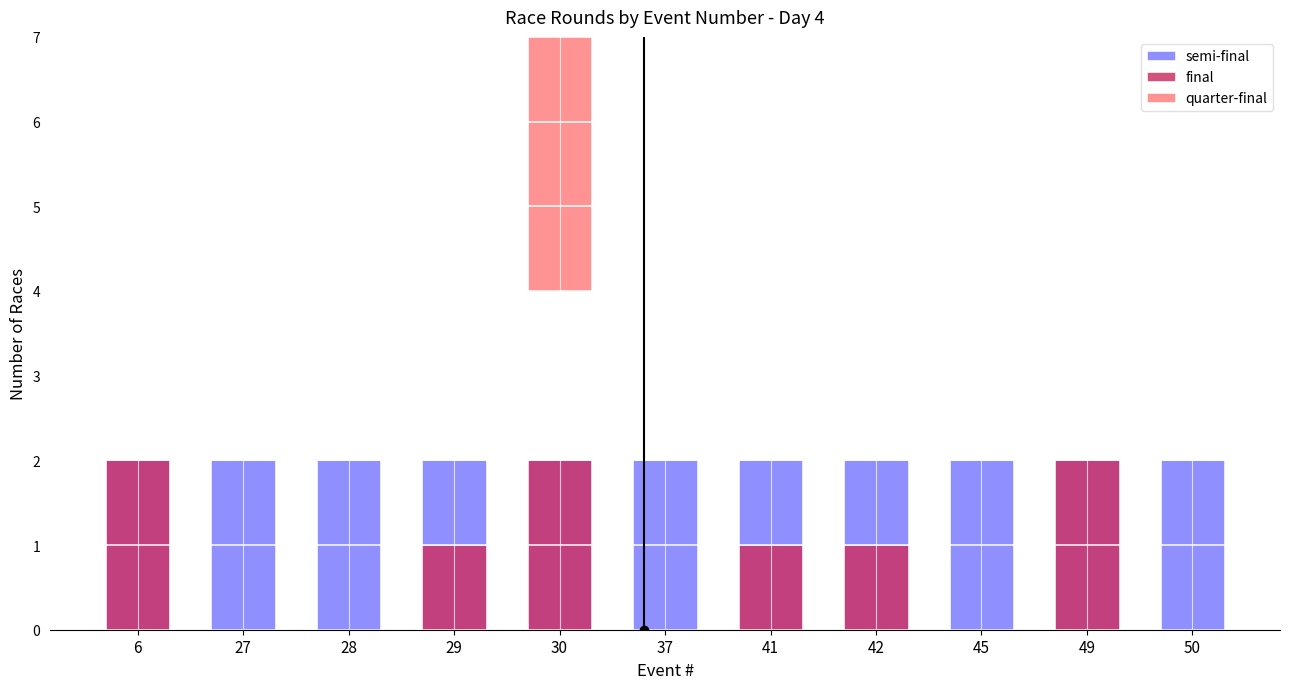

At 29, list the series in order from largest to smallest.

semi-final, final, quarter-final